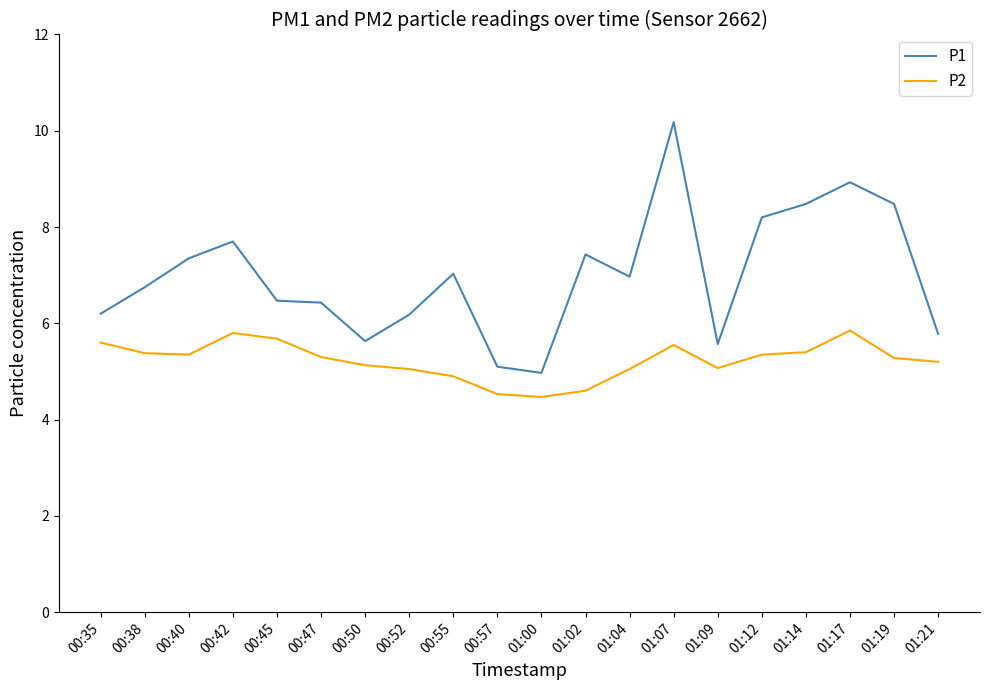

What is the difference between the P1 values at 00:35 and 01:19?

2.3